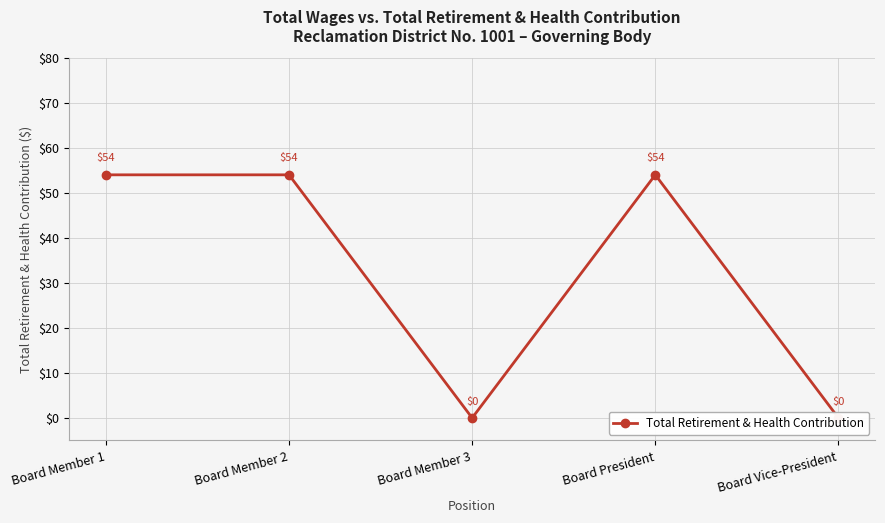

What is the label of the 4th point from the left?

Board President